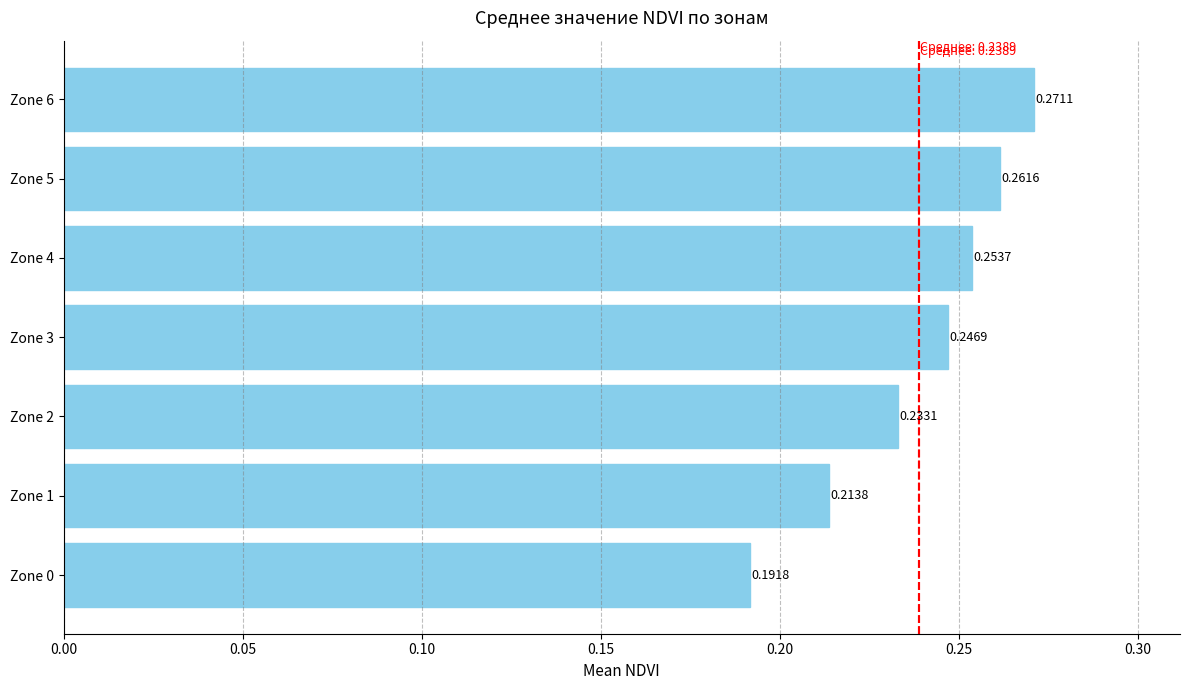

What is the sum of all values?

1.7